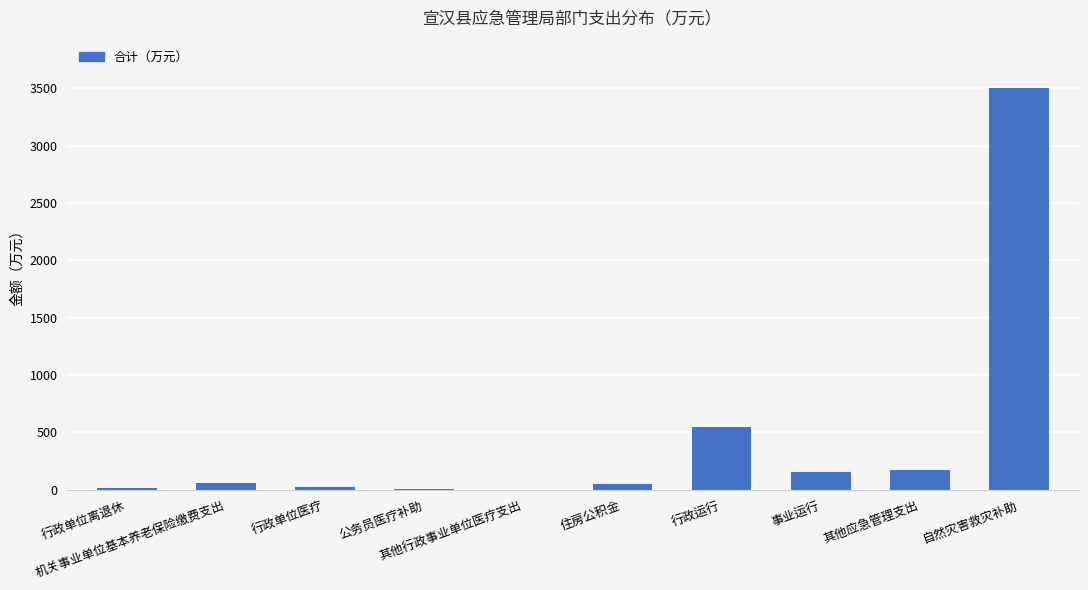

At which label is the value closest to 1752?

行政运行